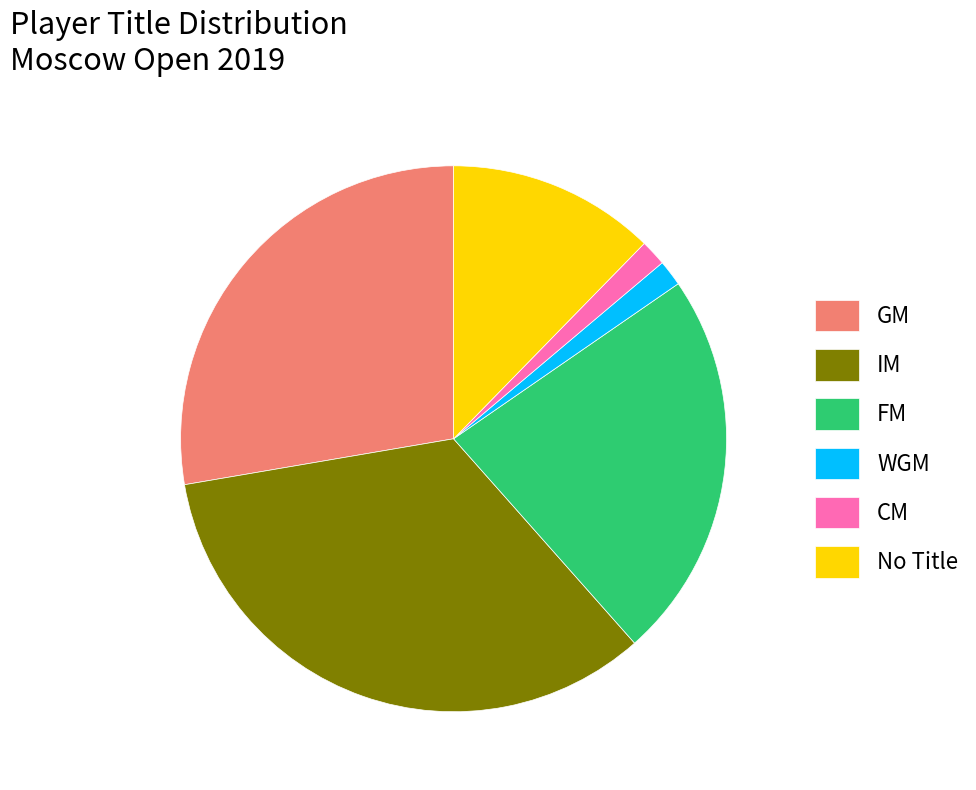

How many segments does this pie chart have?

6